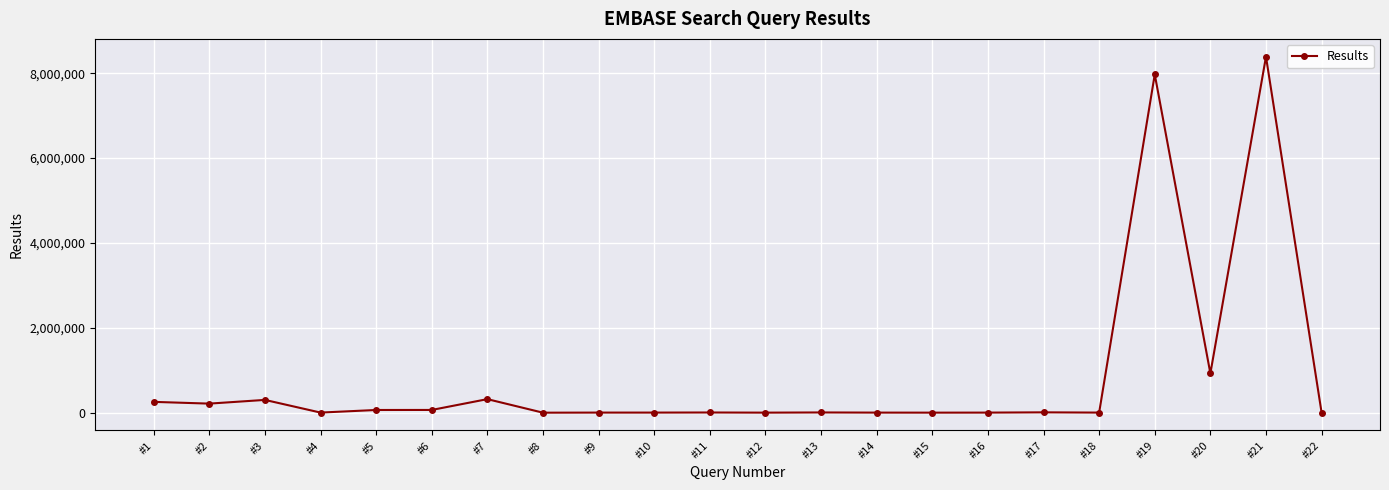

True or false: there are more than 1 points higher than both neighbors.

True